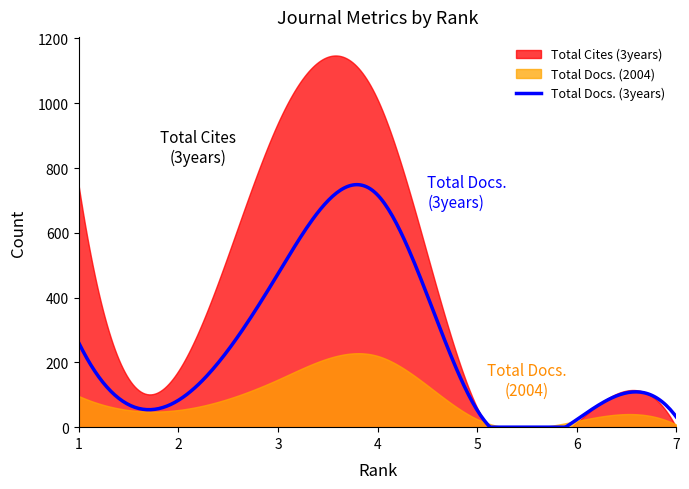

How many lines are shown in the chart?

3